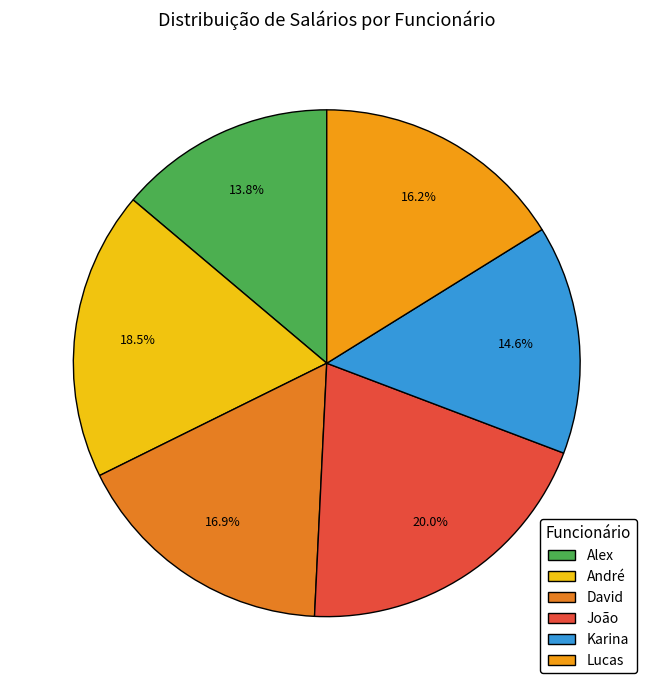

What is the total percentage of Alex and André?

32.3%